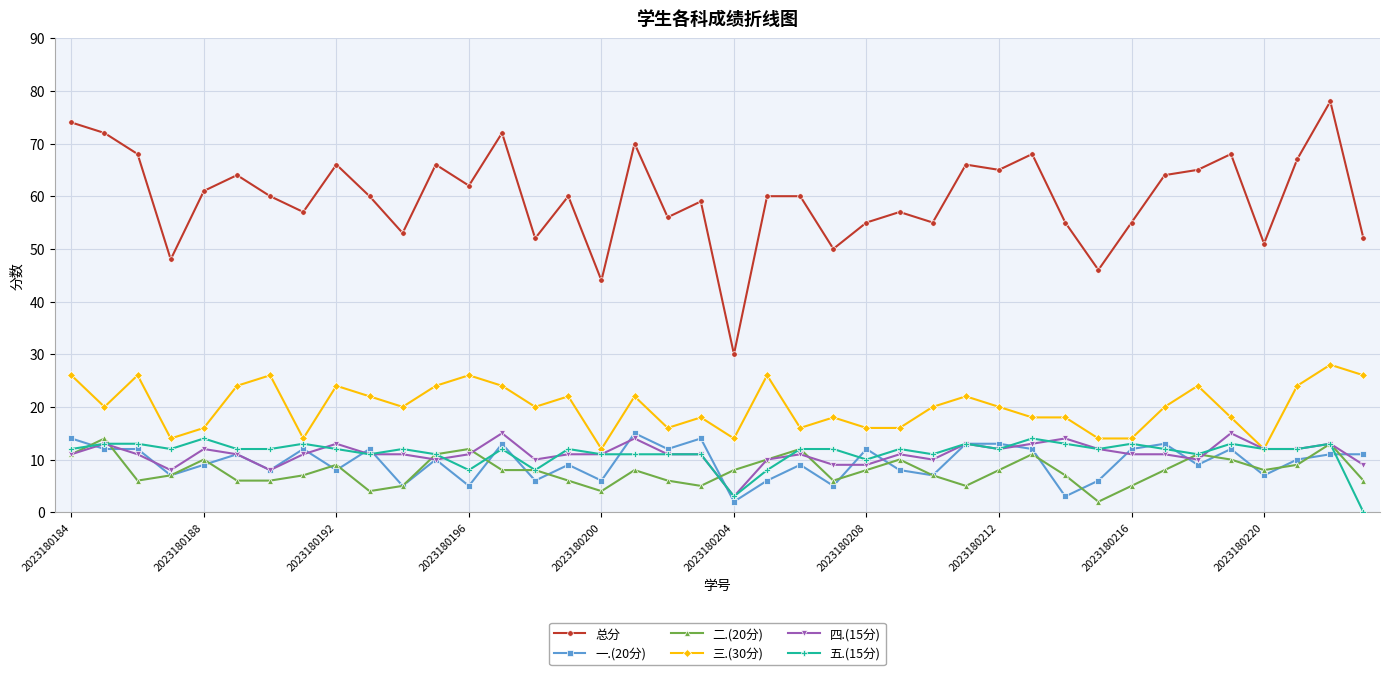

Which series has the widest spread of values?

总分